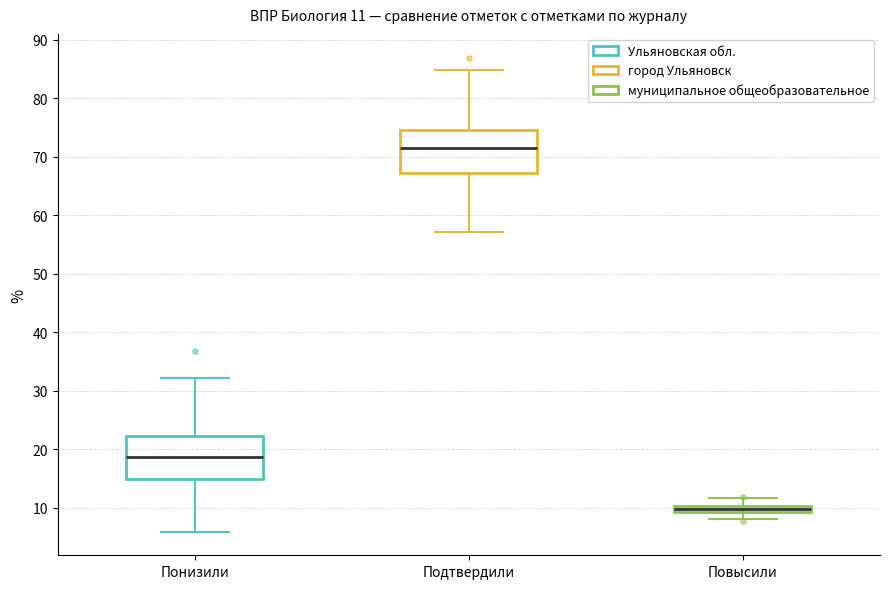

Which box has the highest median line?

Подтвердили